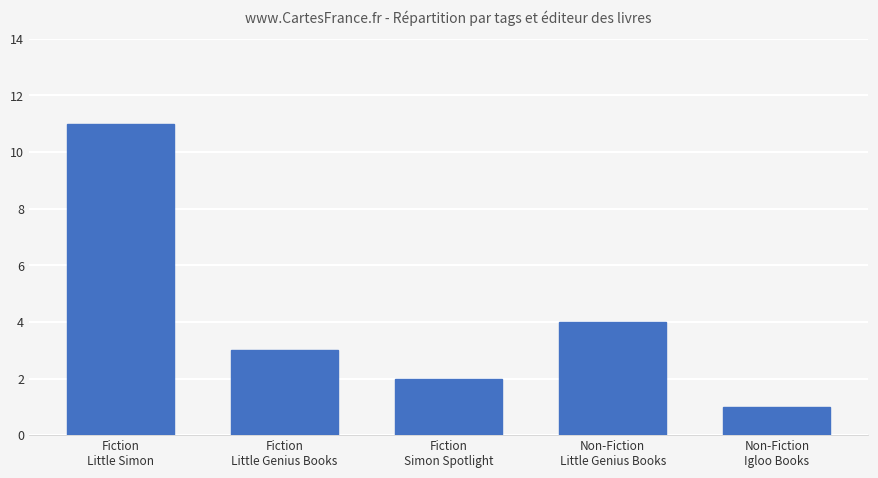

Which label corresponds to the smallest value in the chart?

Non-Fiction
Igloo Books